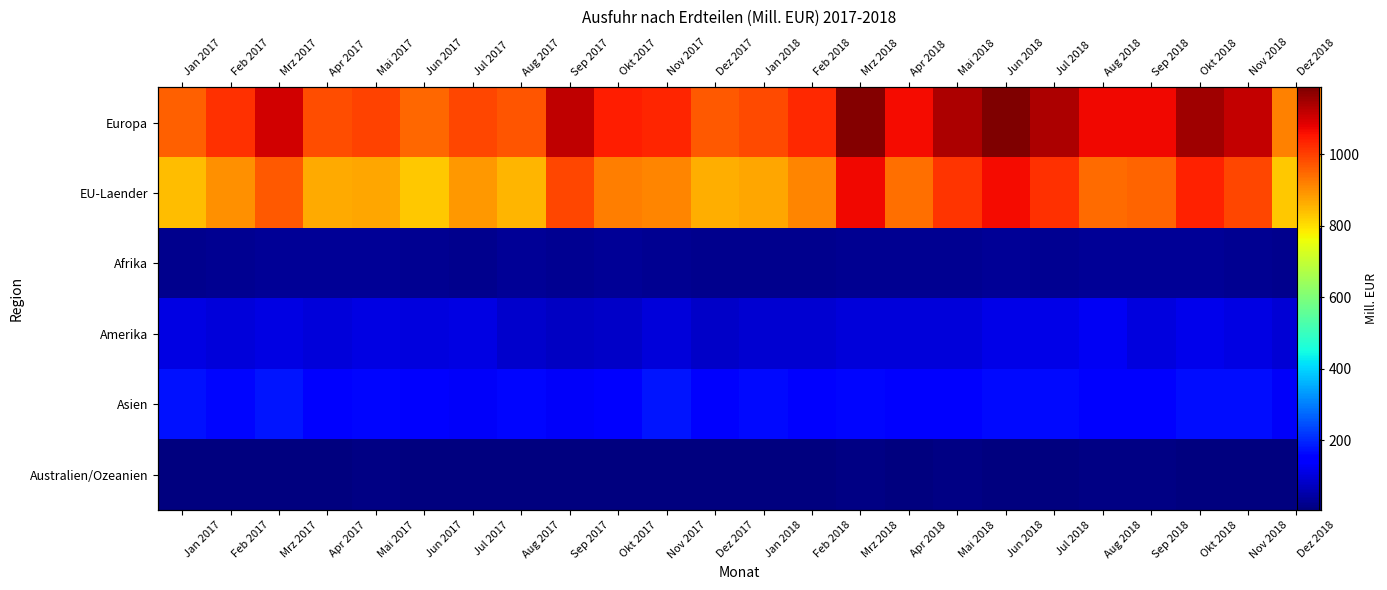

Which series has the largest total across all categories?

Europa